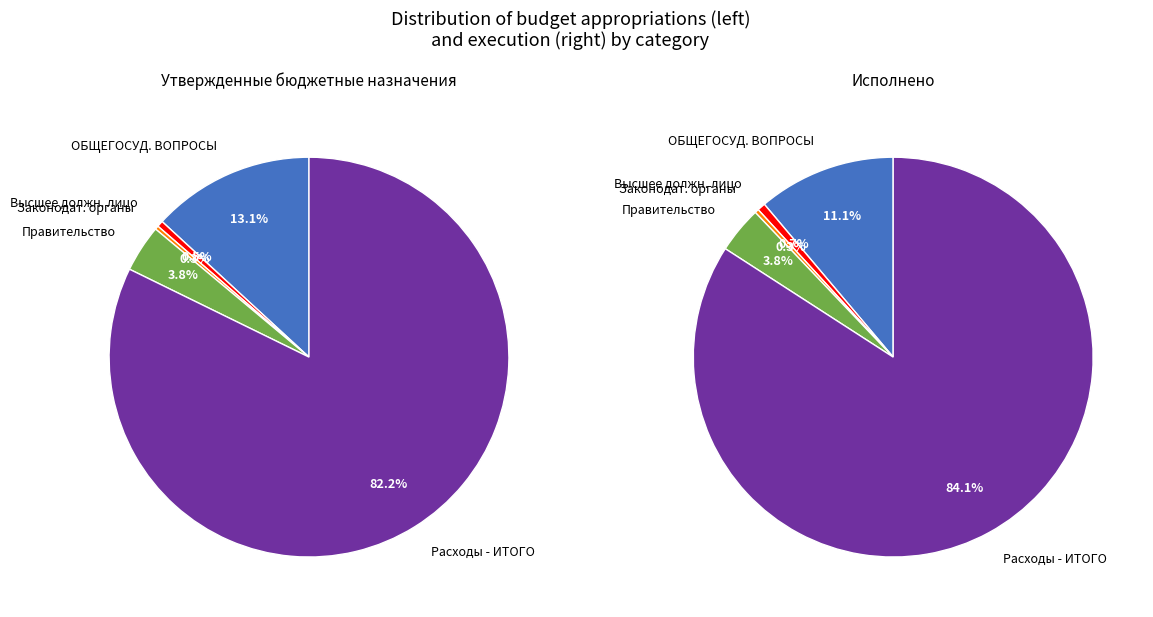

At Функционирование высшего должностного лица, list the series in order from largest to smallest.

Утвержденные, Исполнено